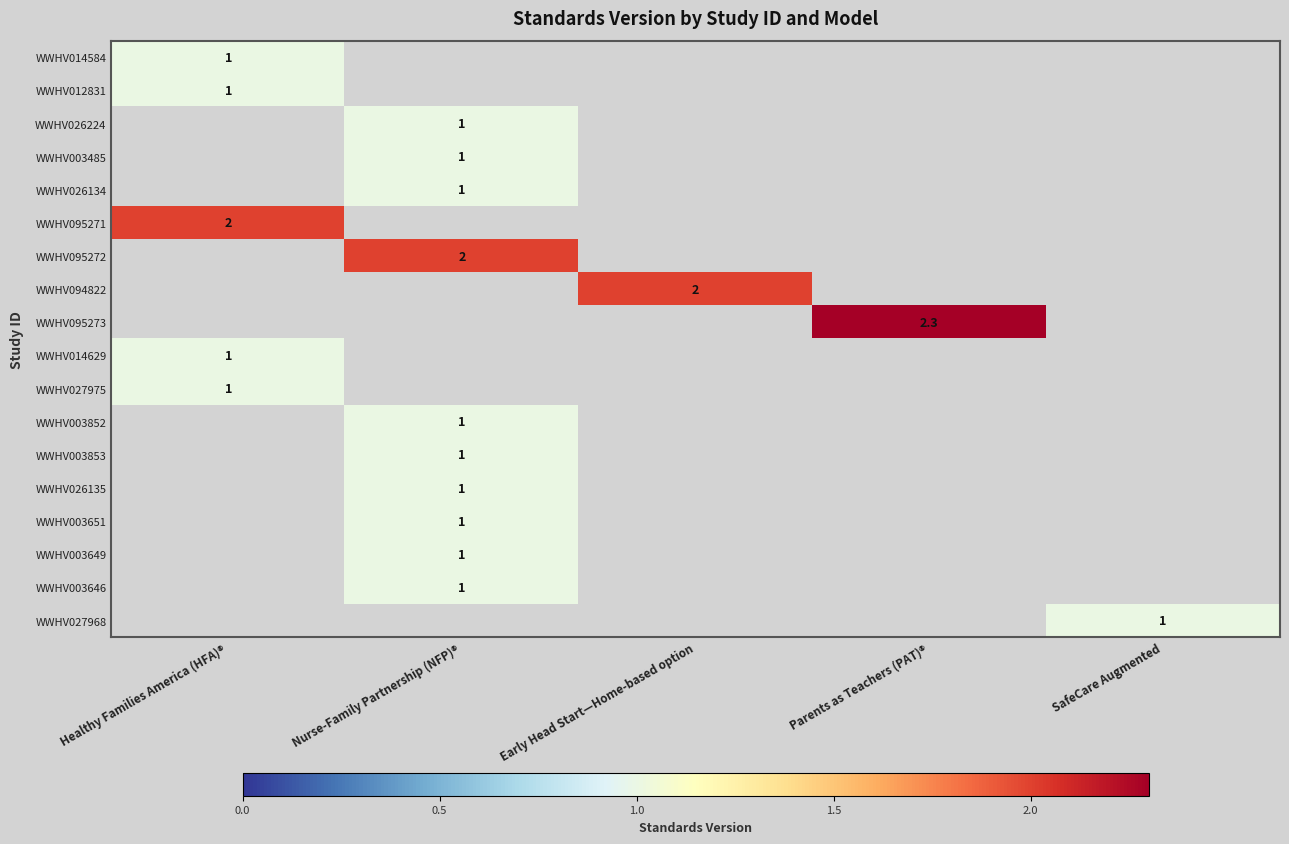

True or false: WWHV095273 has a value of 1.3 at Parents as Teachers (PAT)®.

False